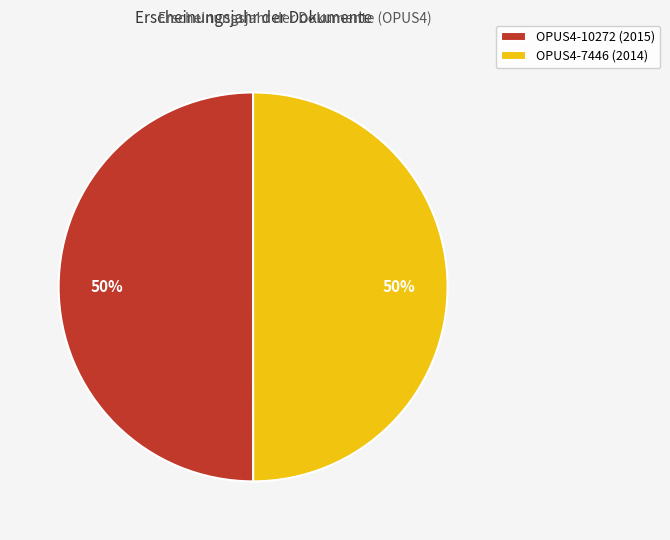

Is the sum of OPUS4-7446 (2014) and OPUS4-10272 (2015) greater than half?

Yes